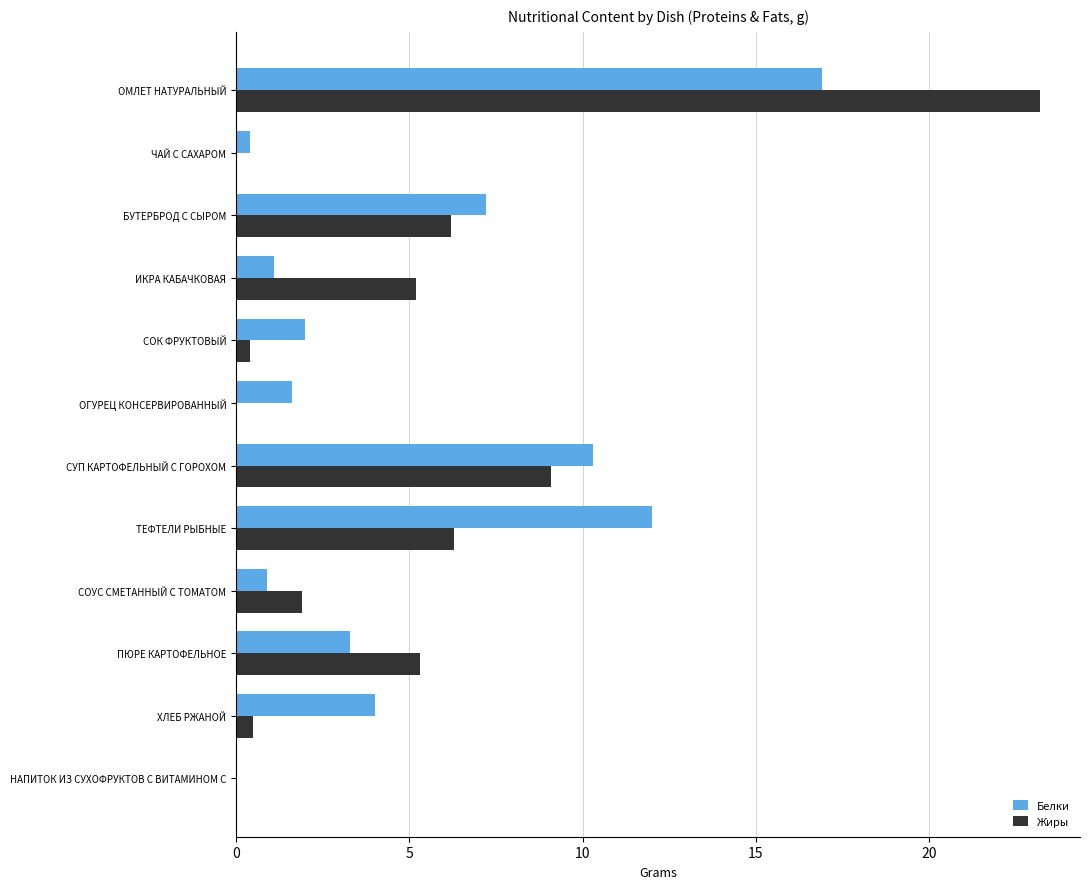

What is the average value of the Белки series?

5.0